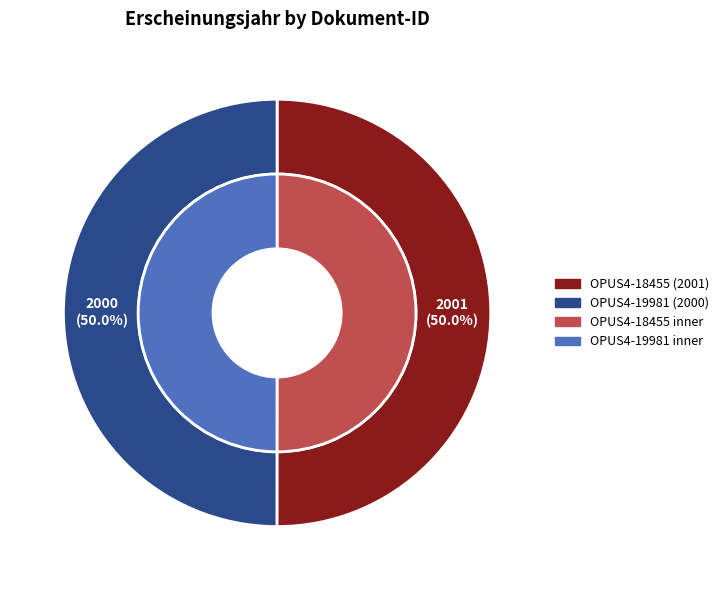

To the nearest percent, what portion does OPUS4-19981 represent?

50%